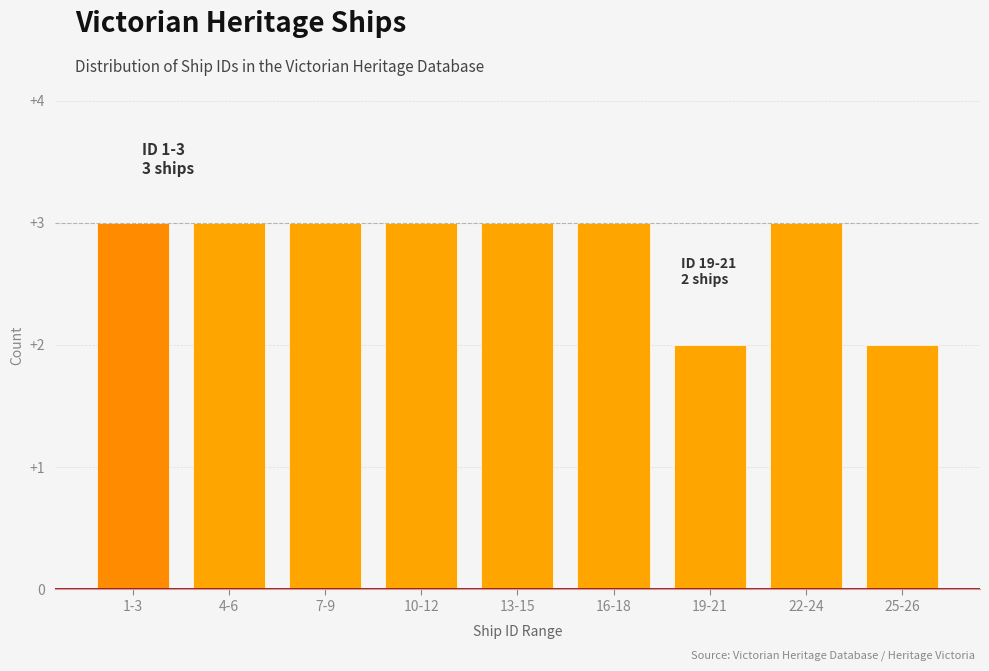

Reading left to right, list all the values displayed in this chart.

1-3=3	4-6=3	7-9=3	10-12=3	13-15=3	16-18=3	19-21=2	22-24=3	25-26=2